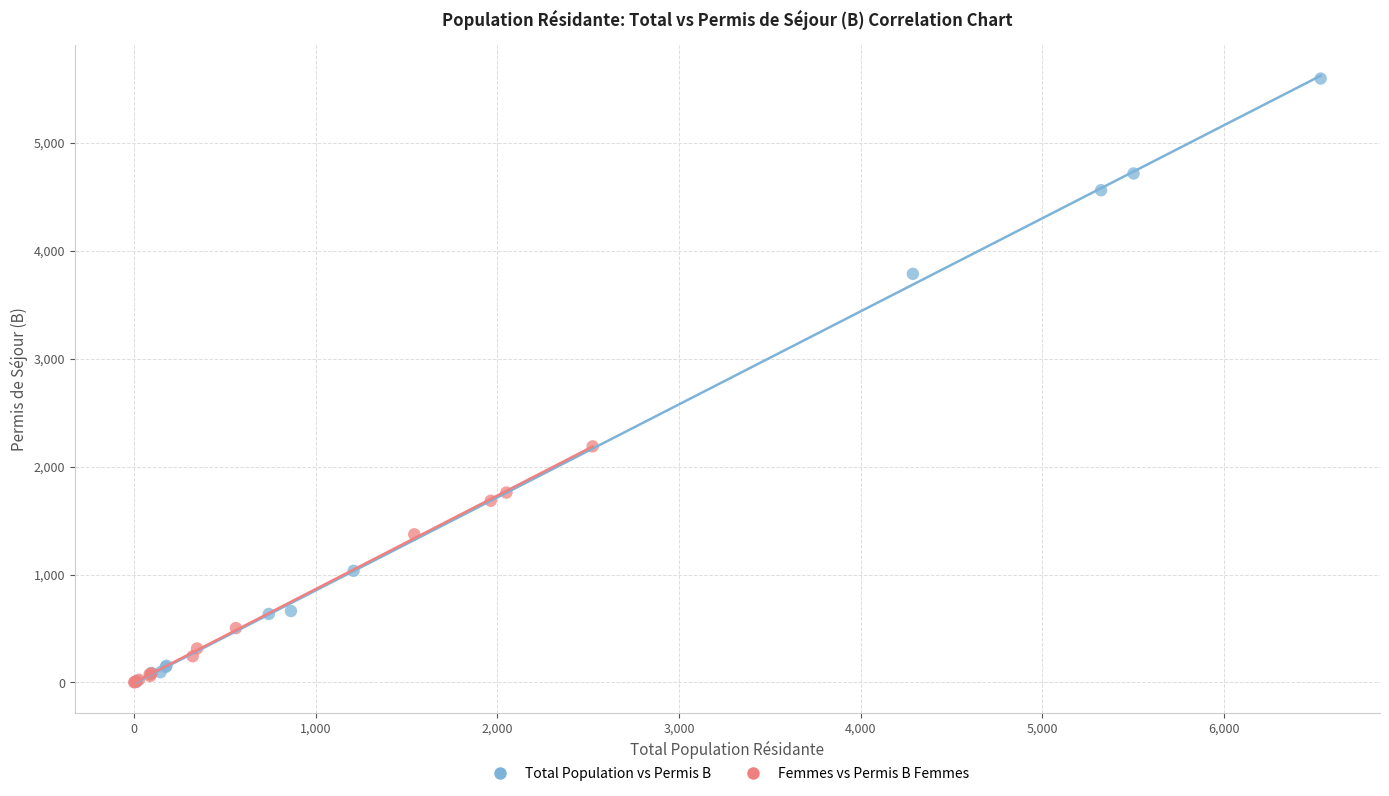

Which series has the widest spread of Y values?

Total Population vs Permis B